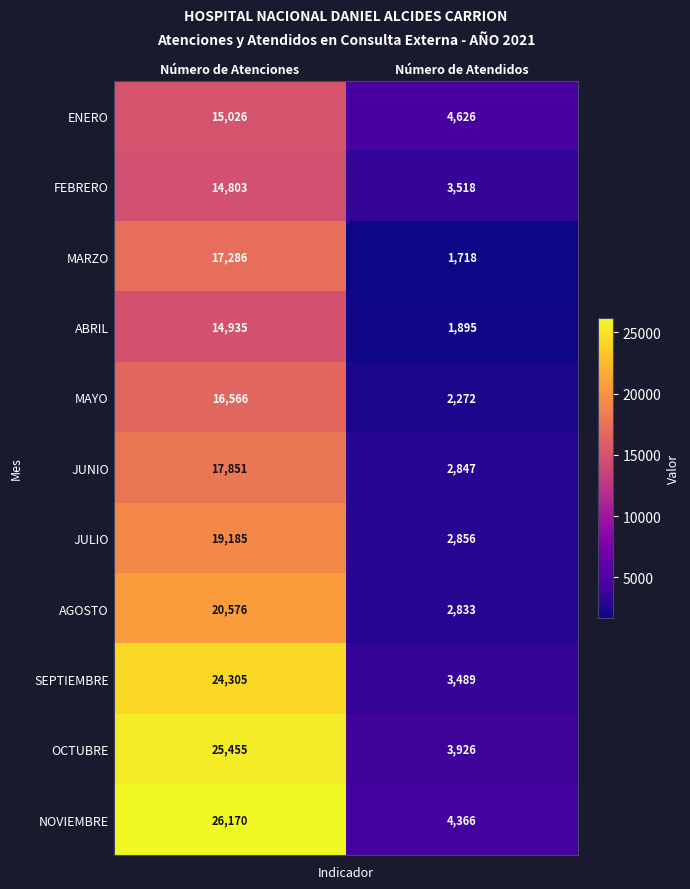

What is the minimum value shown in the chart?

1718